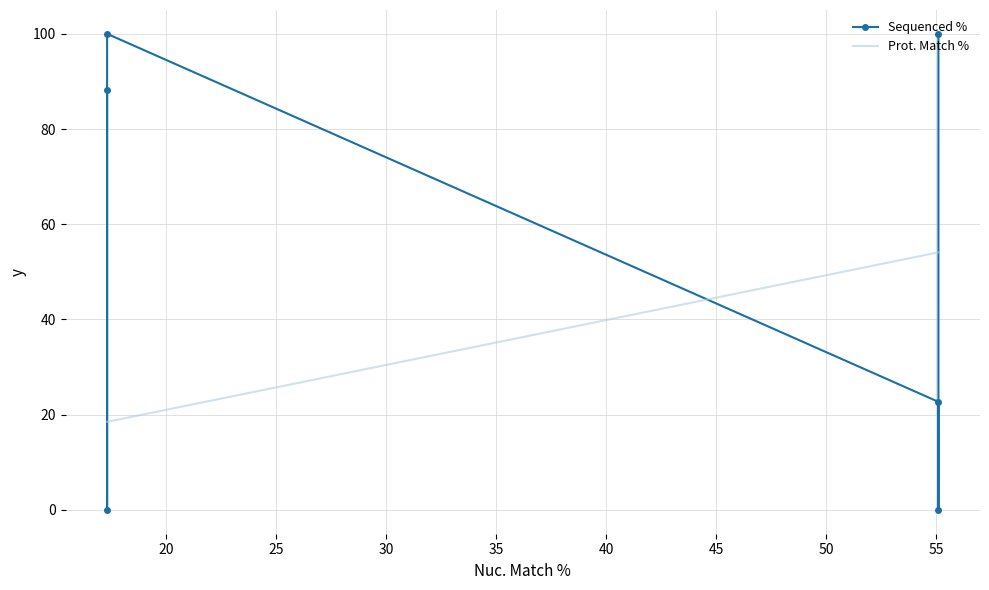

List the series in order of their overall mean, highest first.

Sequenced %, Prot. Match %